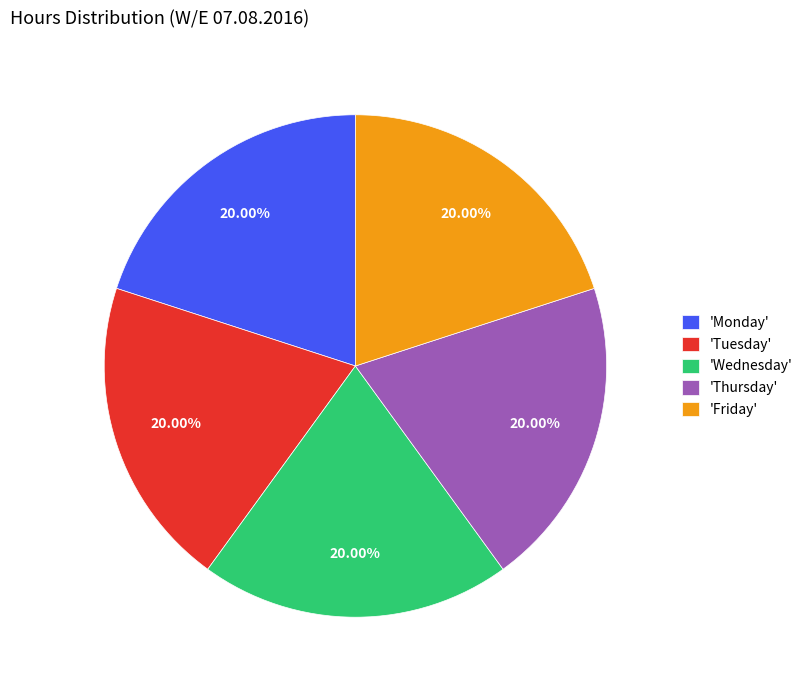

To the nearest percent, what is the average slice percentage?

20%